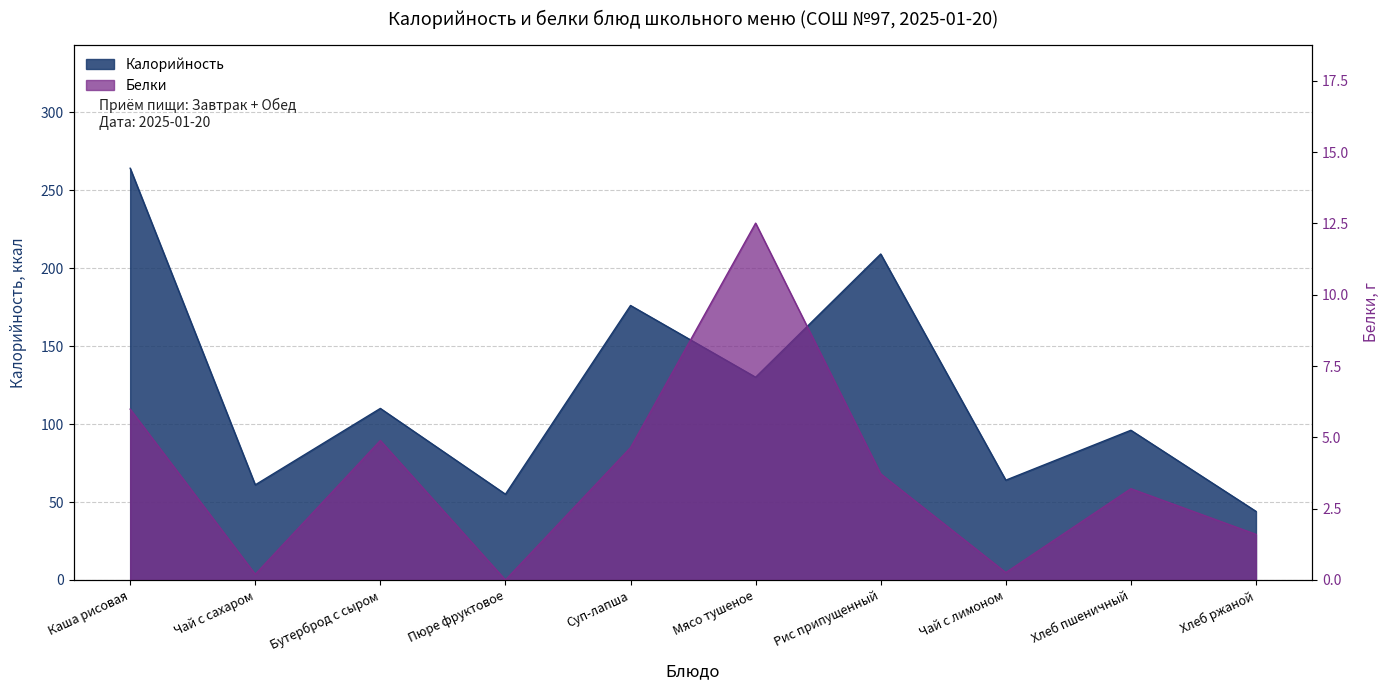

In Белки, how many points are lower than both neighbors (excluding endpoints)?

3